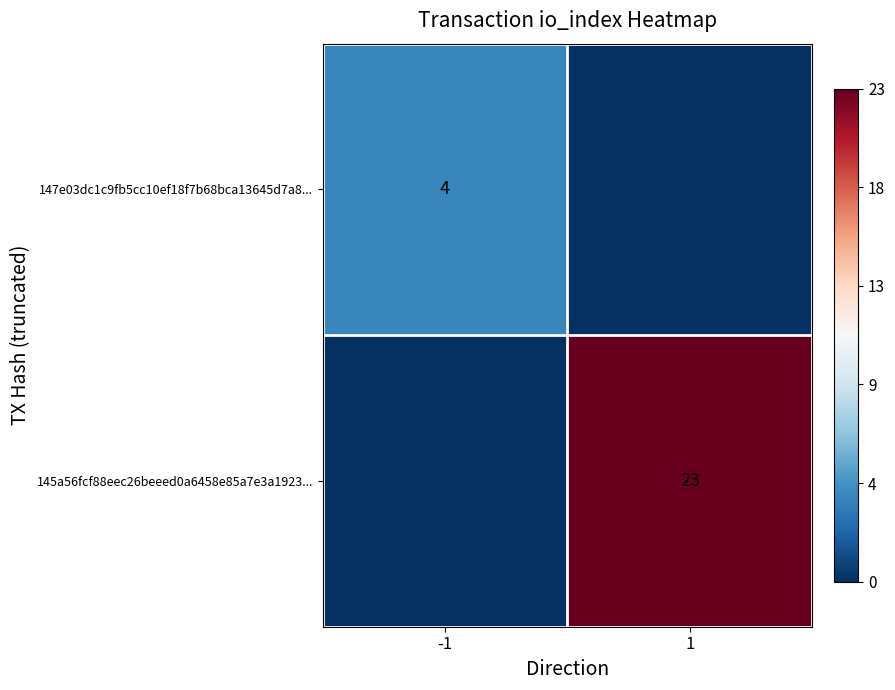

The 145a56fcf88eec26beeed0a6458e85a7e3a1923... series shows 23 at 1. True or false?

True